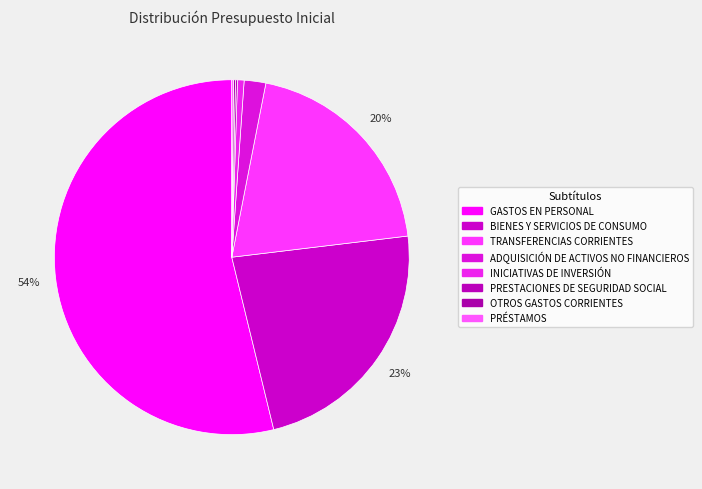

To the nearest percent, what is the difference between the largest and smallest slice percentages?

54%